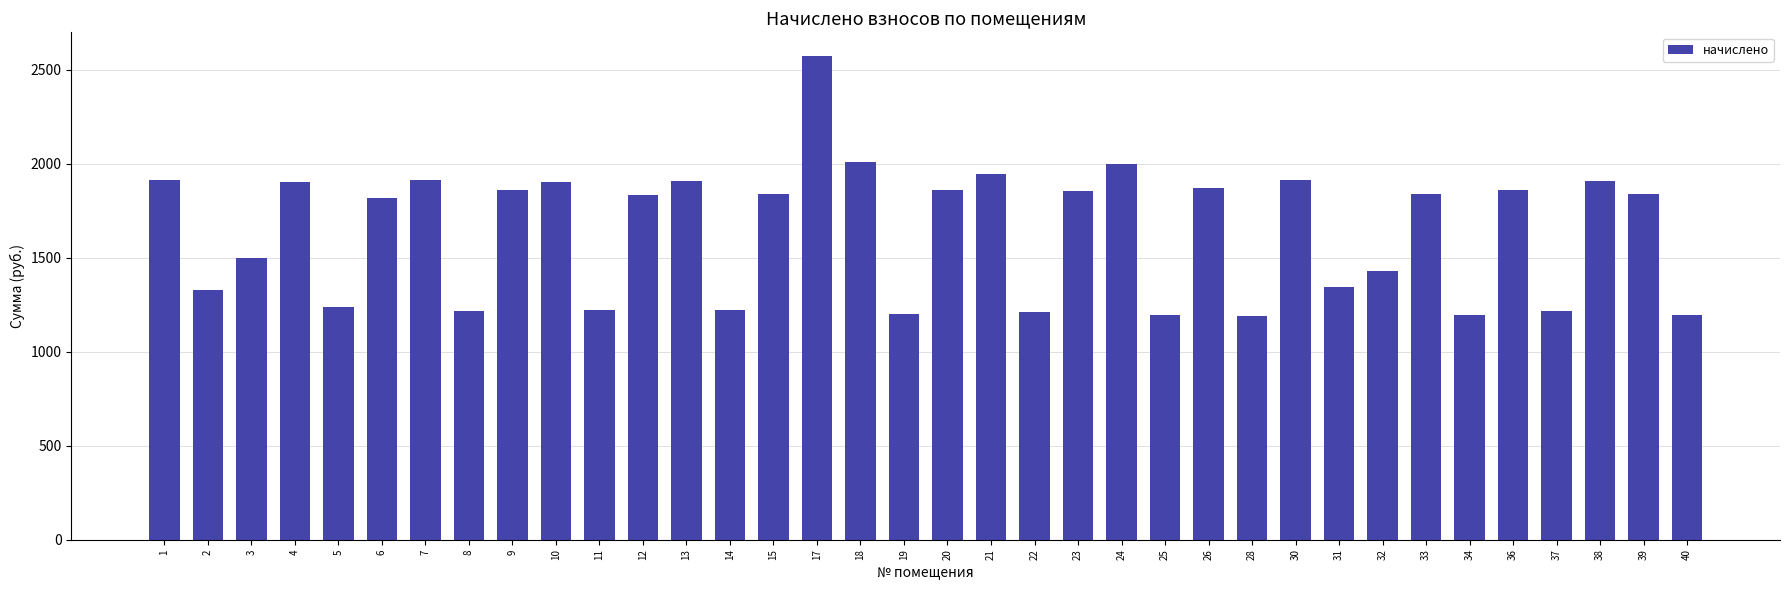

What is the sum of all values?

59257.5